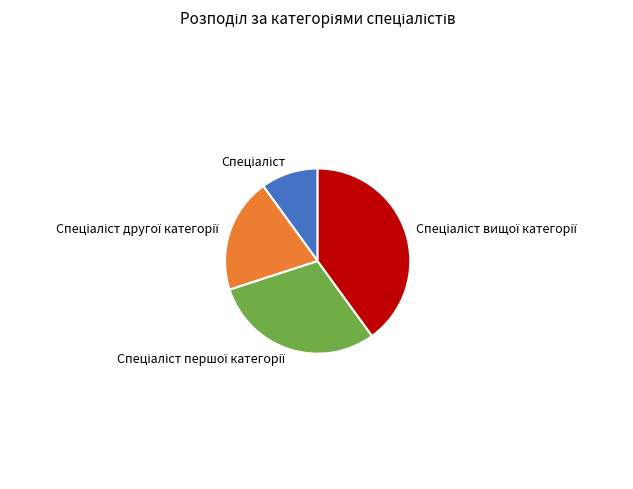

How many segments does this pie chart have?

4